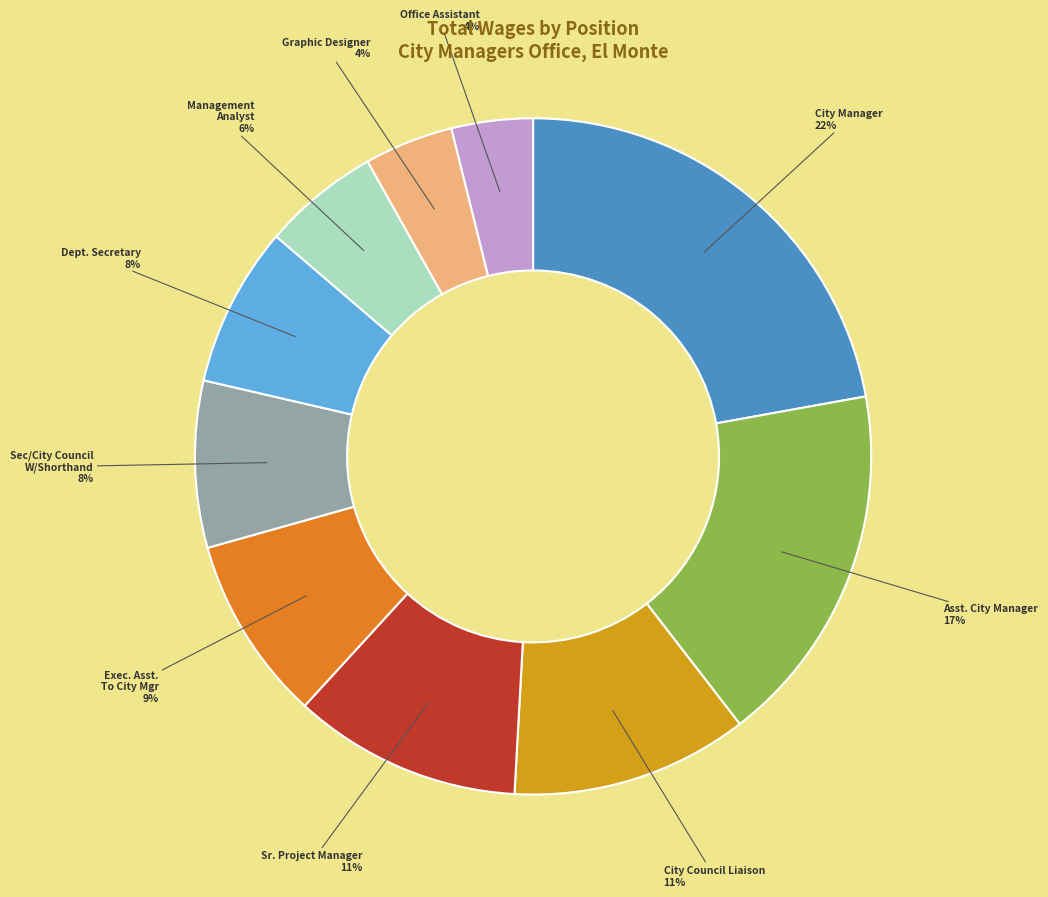

Count the number of slices in the pie.

10